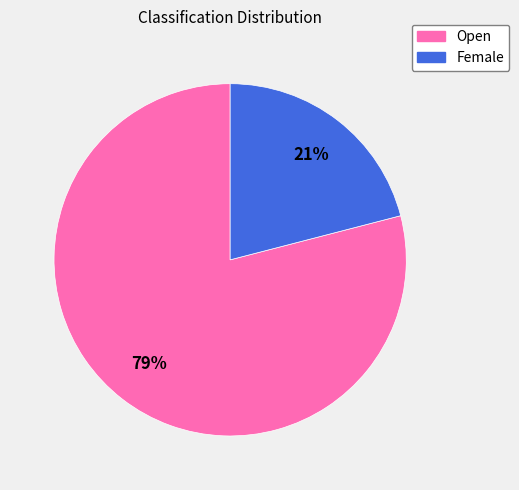

Do Open and Female together represent more than half of the pie?

Yes